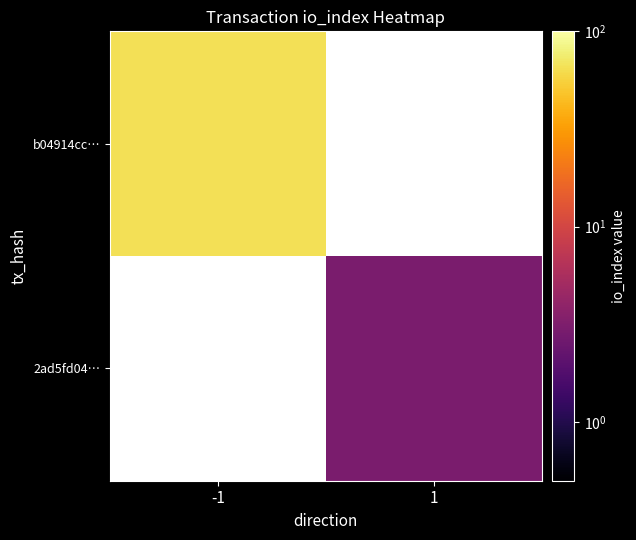

What is the highest value of the b04914cc… series?

65.0